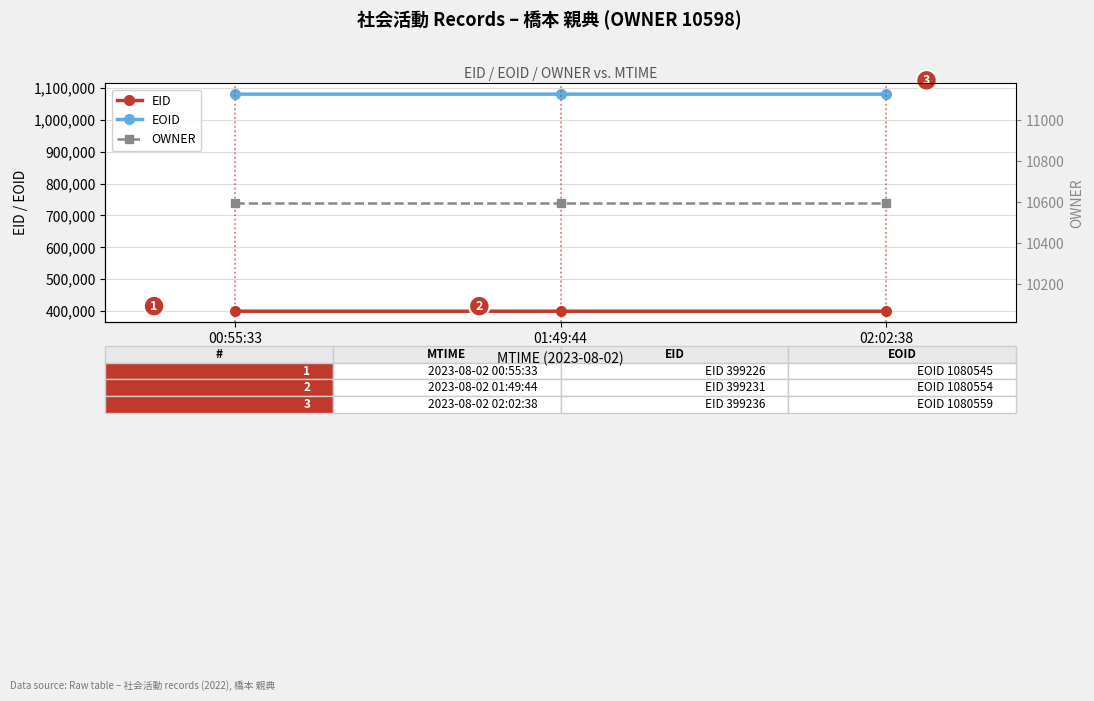

How many values in the EOID series are below 1080554?

1